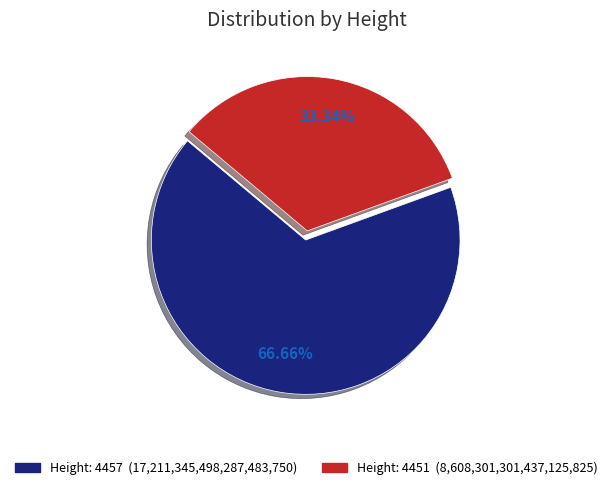

Does any single category account for the majority?

Yes